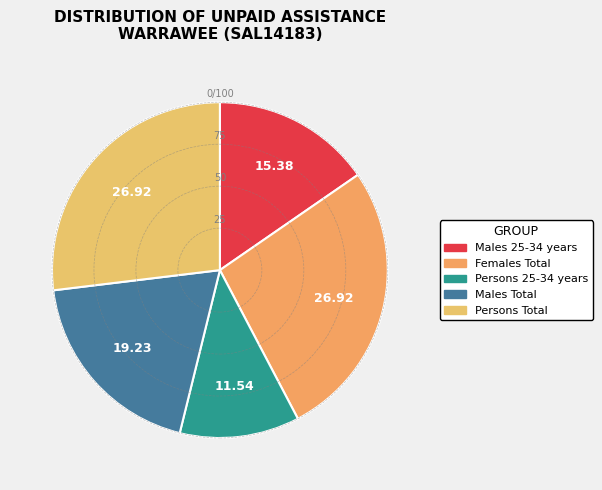

Is there any slice that represents more than half of the pie?

No